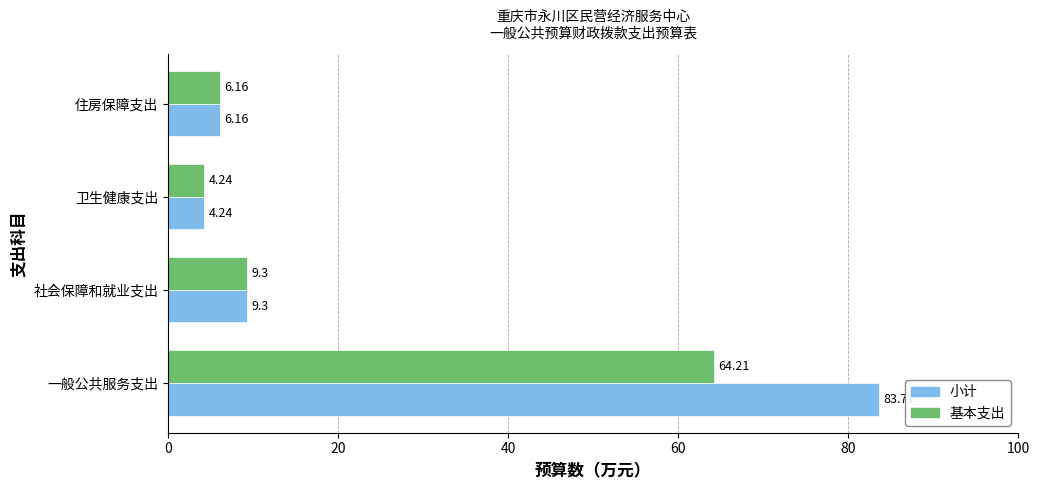

How many data points in 小计 are above 9?

2